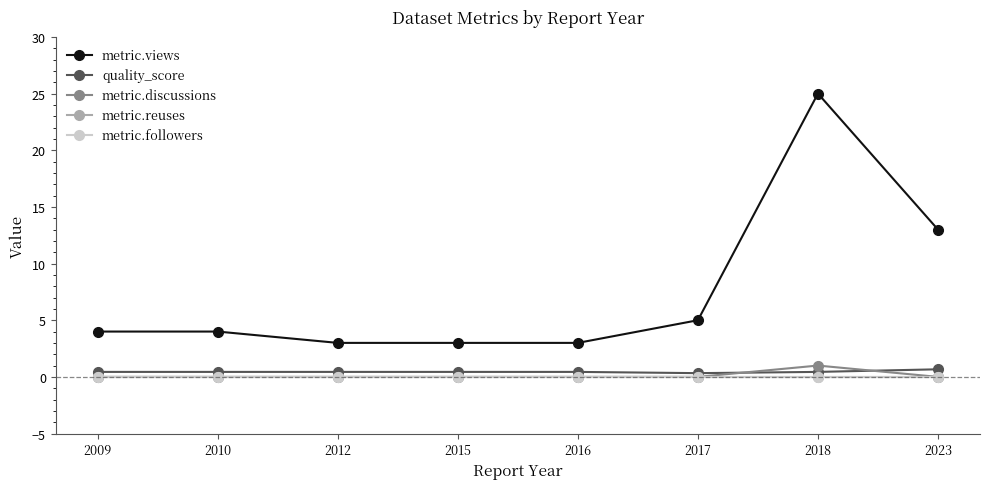

Is this an area chart (filled region under the line)?

No